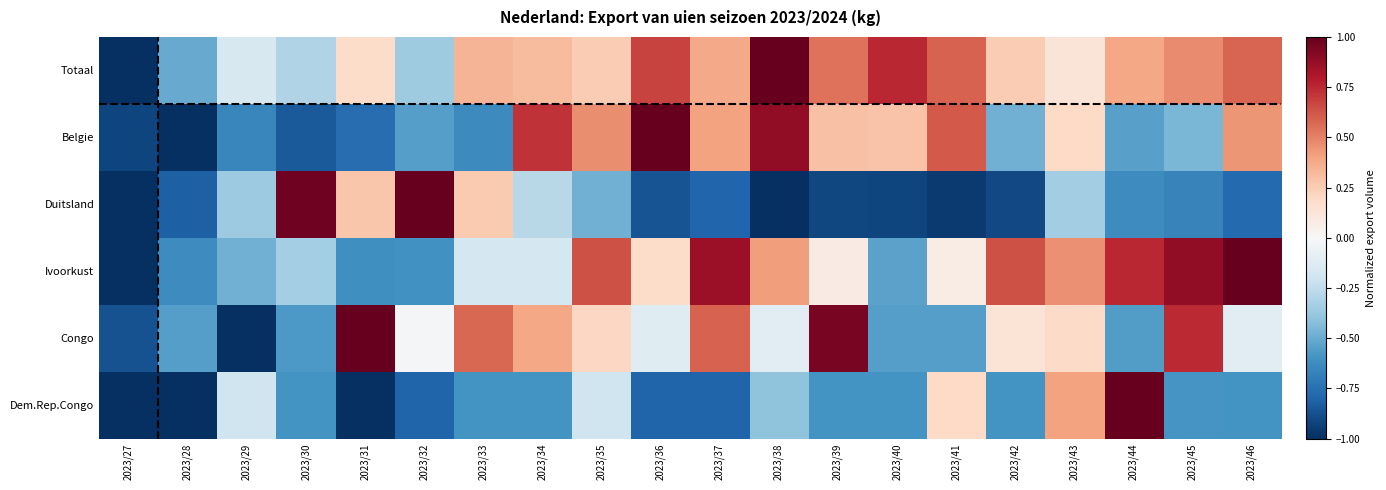

How many series are shown in this chart?

6